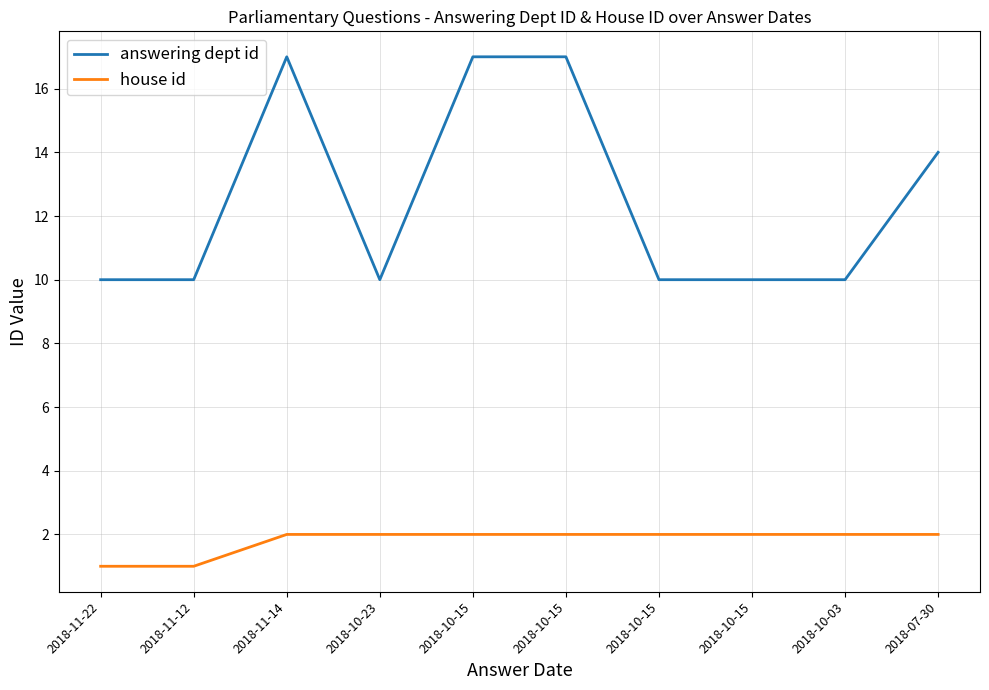

What is the smallest value displayed?

1